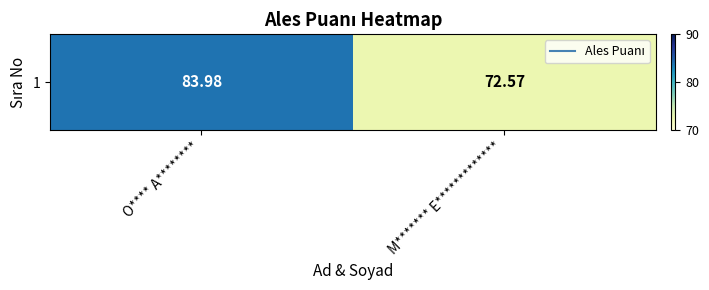

What is the average value?

78.3